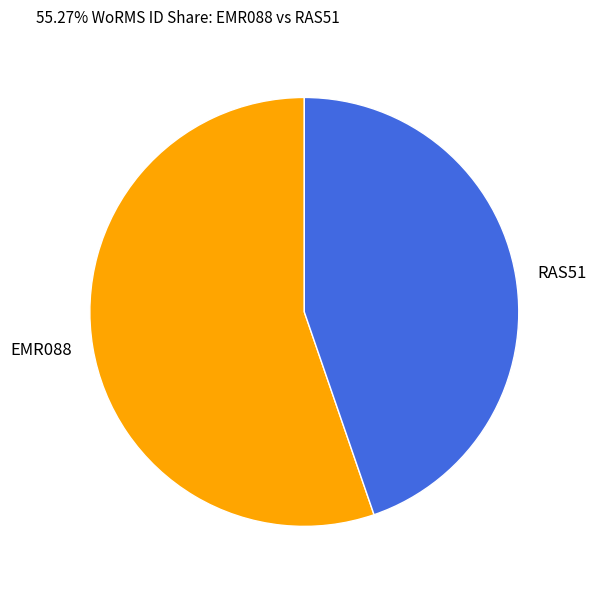

What is the ratio of the value at RAS51 to the value at EMR088?

0.8